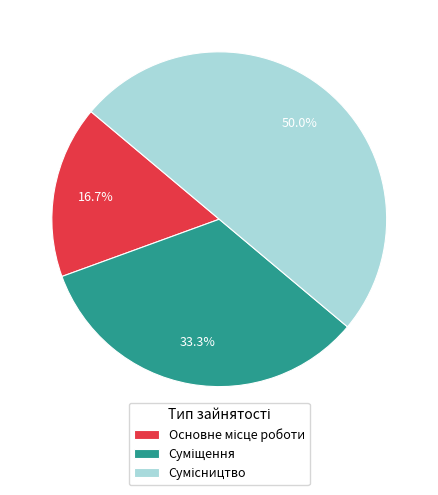

Count the number of slices in the pie.

3